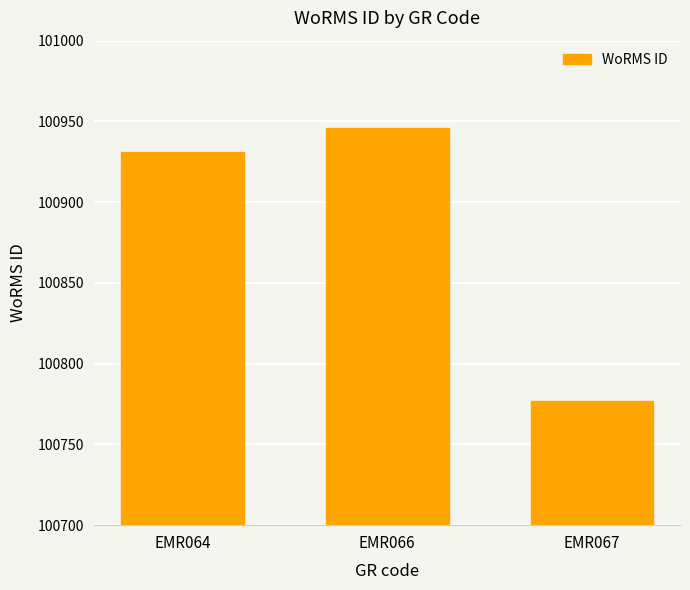

What is the ratio of the value at EMR066 to the value at EMR064?

1.0